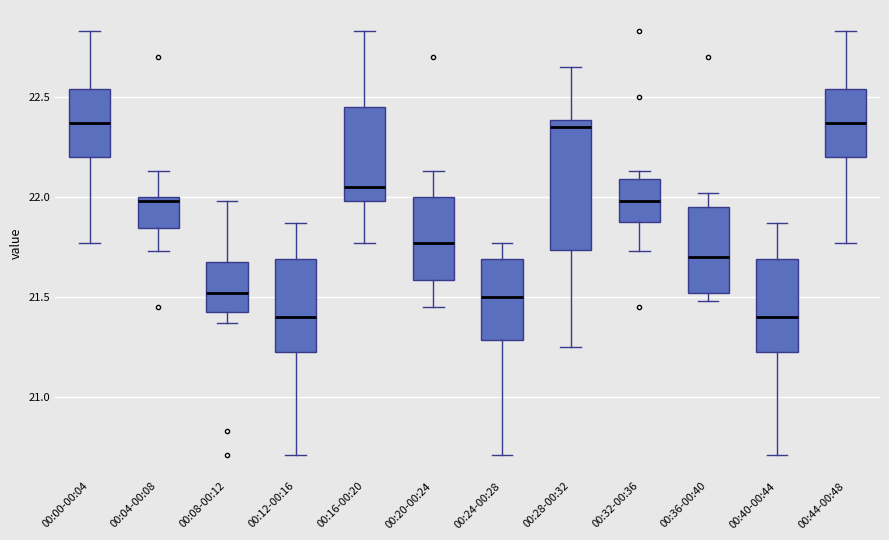

Reading left to right, read every box against the y-axis: the position of its median line, the range the box covers, and the ends of its whiskers. The values are not printed on the chart, so give them approximately, as read against the axis.

00:00-00:04: median 22.35, box 22.20 to 22.55, whiskers 21.75 to 22.85
00:04-00:08: median 22.00 (just below the box's upper edge), box 21.85 to 22.00, whiskers 21.75 to 22.15
00:08-00:12: median 21.50, box 21.45 to 21.70, whiskers 21.35 to 22.00
00:12-00:16: median 21.40, box 21.25 to 21.70, whiskers 20.70 to 21.85
00:16-00:20: median 22.05, box 22.00 to 22.45, whiskers 21.75 to 22.85
00:20-00:24: median 21.75, box 21.60 to 22.00, whiskers 21.45 to 22.15
00:24-00:28: median 21.50, box 21.30 to 21.70, whiskers 20.70 to 21.75
00:28-00:32: median 22.35, box 21.75 to 22.40, whiskers 21.25 to 22.65
00:32-00:36: median 22.00, box 21.90 to 22.10, whiskers 21.75 to 22.15
00:36-00:40: median 21.70, box 21.50 to 21.95, whiskers 21.50 (just below the box's lower edge) to 22.00
00:40-00:44: median 21.40, box 21.25 to 21.70, whiskers 20.70 to 21.85
00:44-00:48: median 22.35, box 22.20 to 22.55, whiskers 21.75 to 22.85